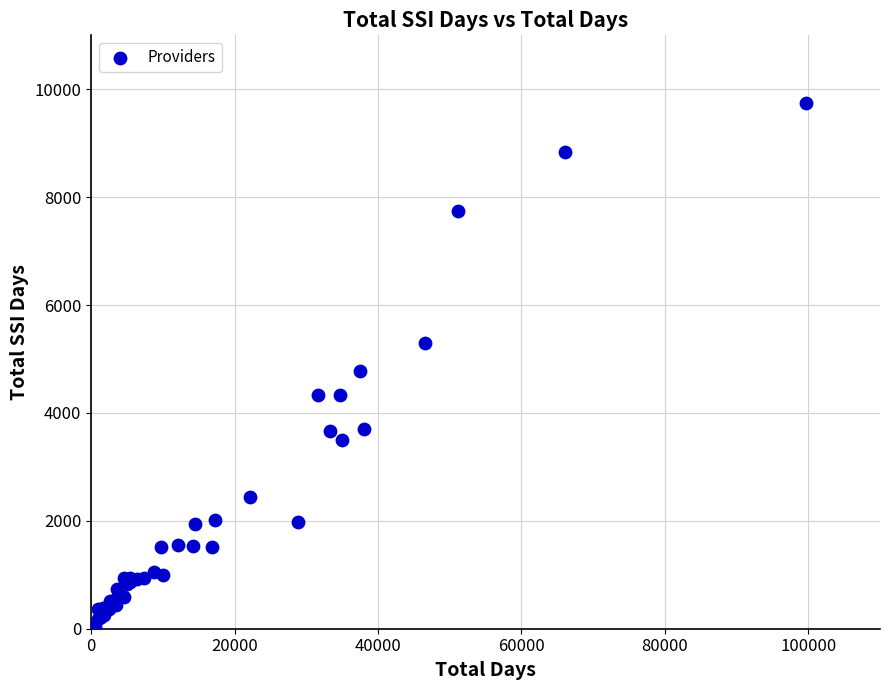

What Y value in the scatter plot is closest to 4892?

4774